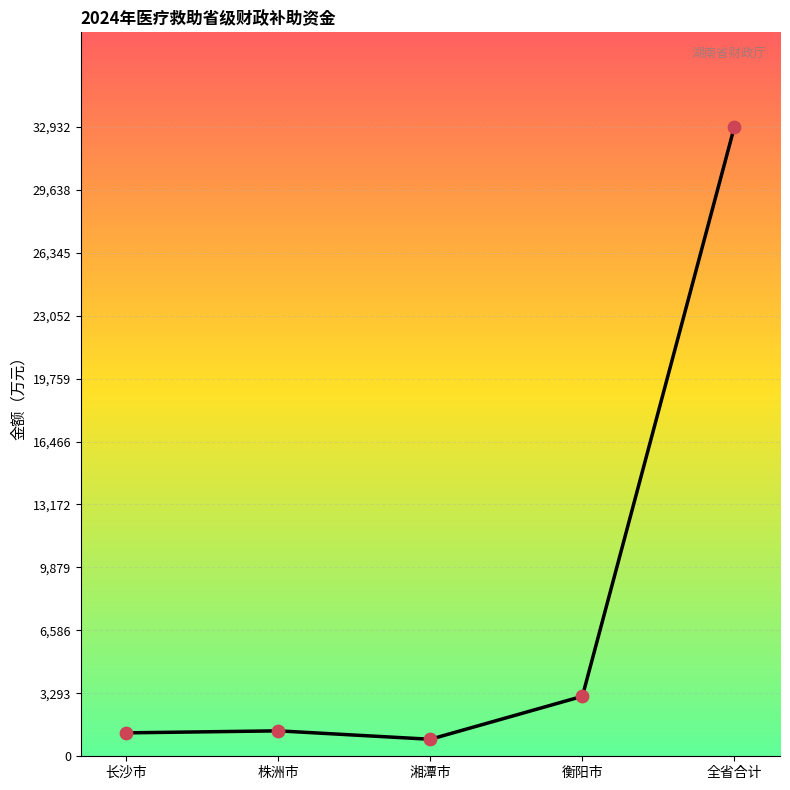

Which has a higher value, 株洲市 or 湘潭市?

株洲市